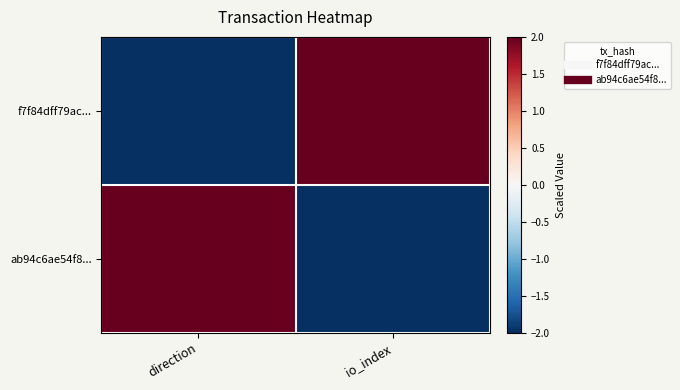

Which series has the widest spread of values?

f7f84dff79ac...